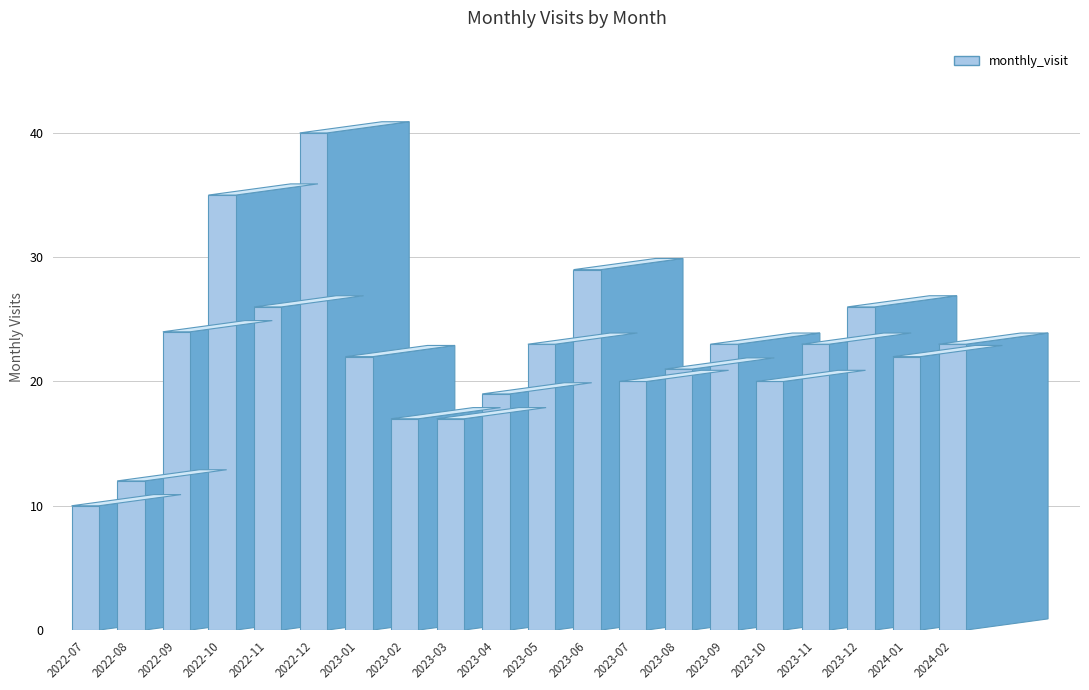

True or false: the data shows 5 at 2024-02.

False